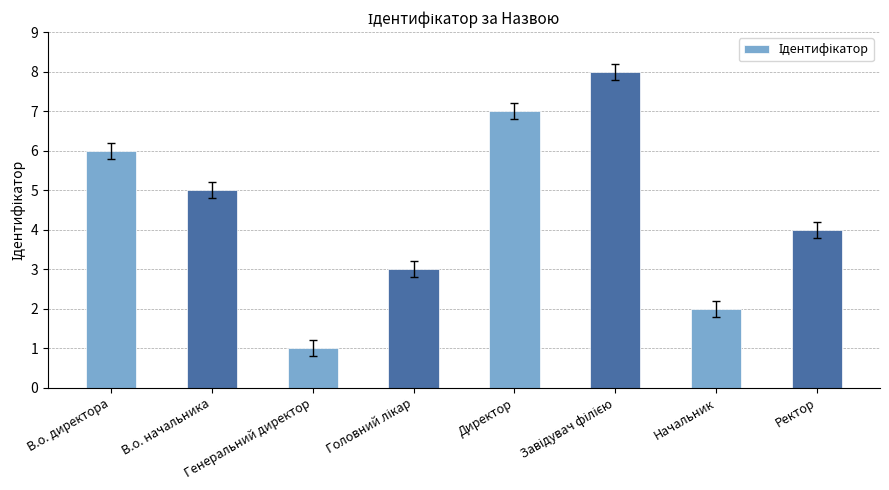

What is the difference between the maximum and second lowest values?

6